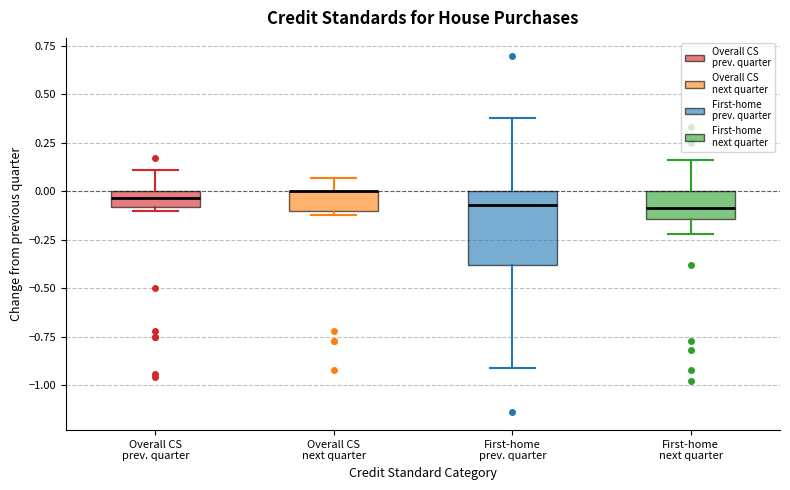

Comparing the boxes themselves (not the whiskers), which one is the tallest?

First-home prev. quarter